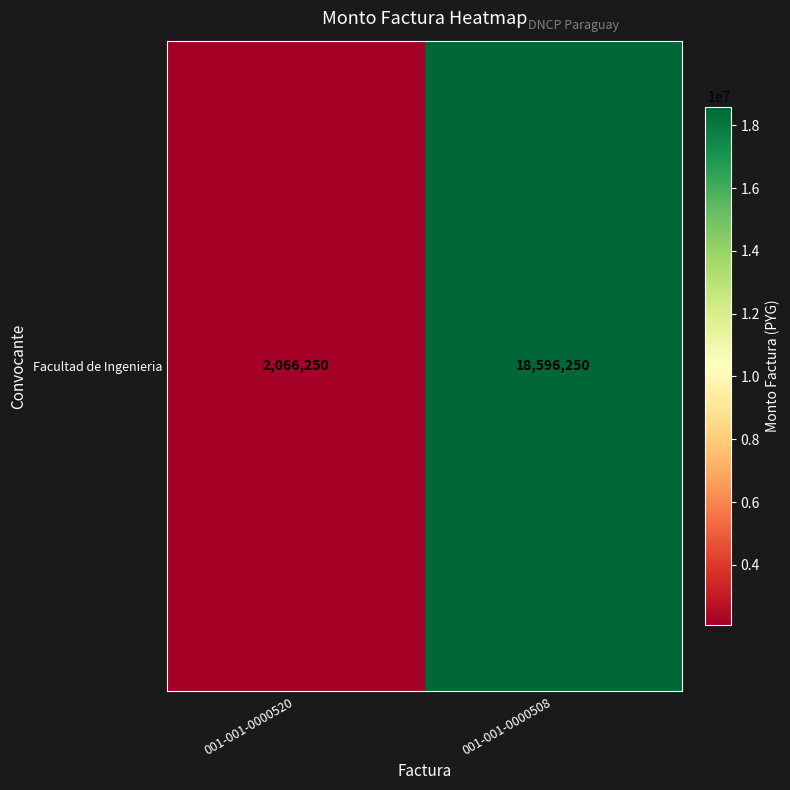

Where is the data nearest to the value 10331250?

001-001-0000520